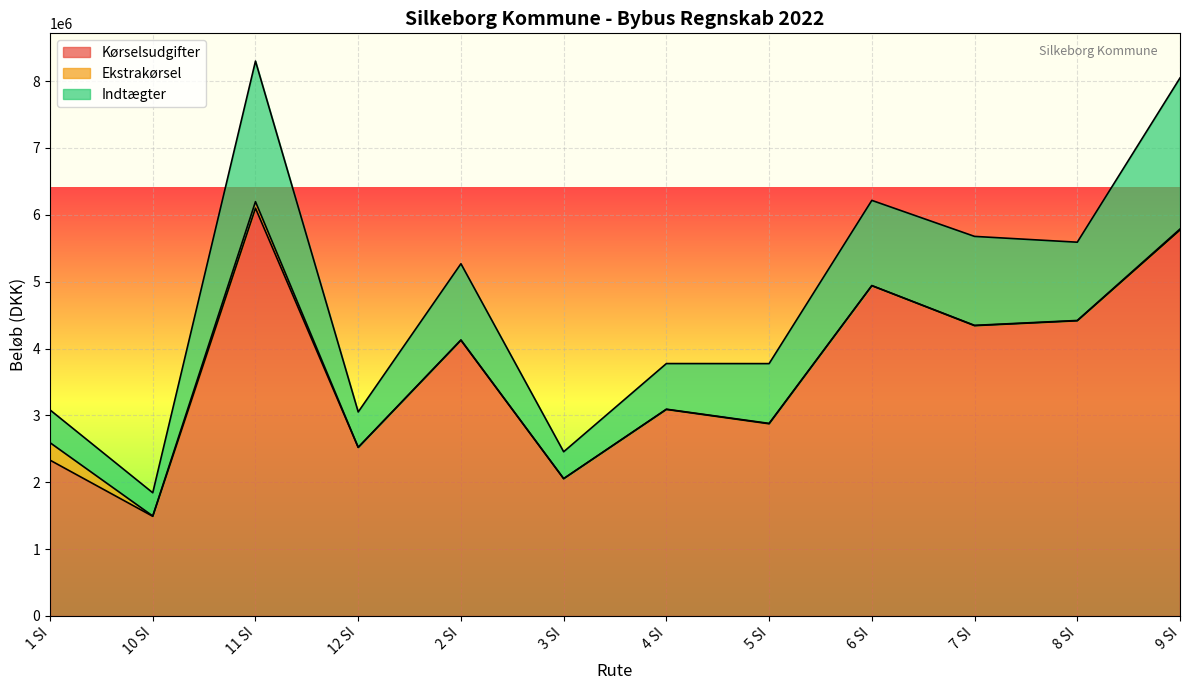

What position from the left is 7 SI?

10